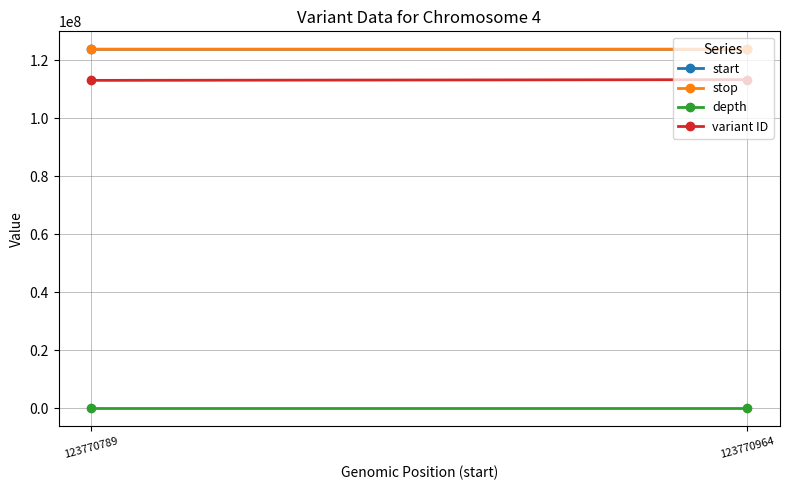

How many data points does each series have?

2